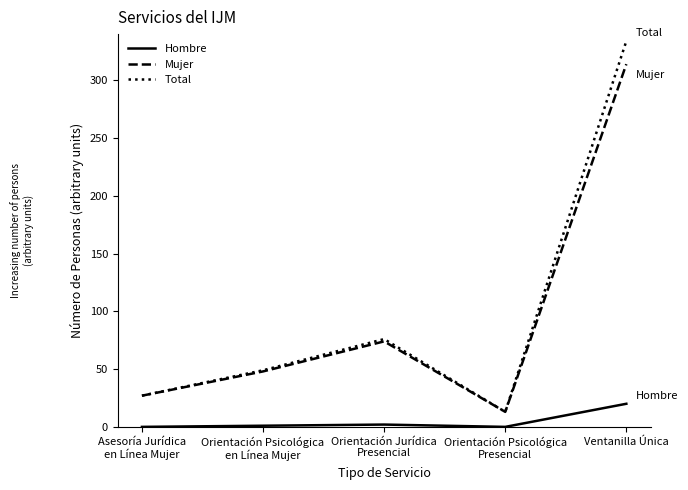

In Hombre, how many points are higher than both neighbors (excluding endpoints)?

1